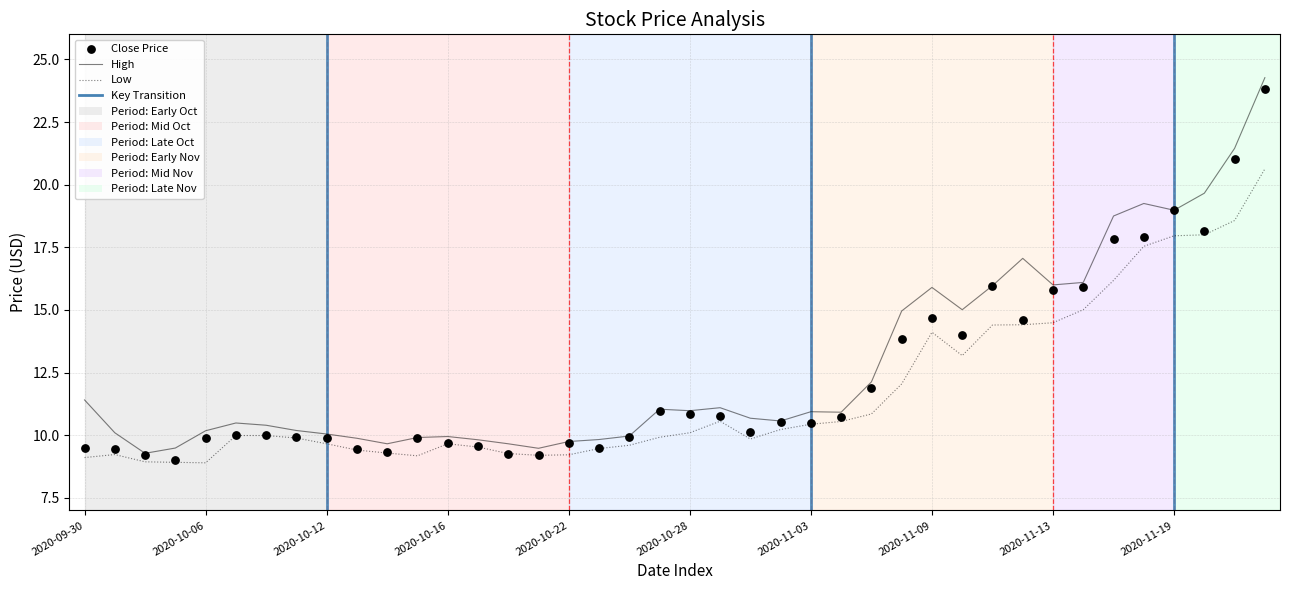

Is the value of Close Price at 2020-11-09 greater than the value of Low at 2020-10-22?

Yes